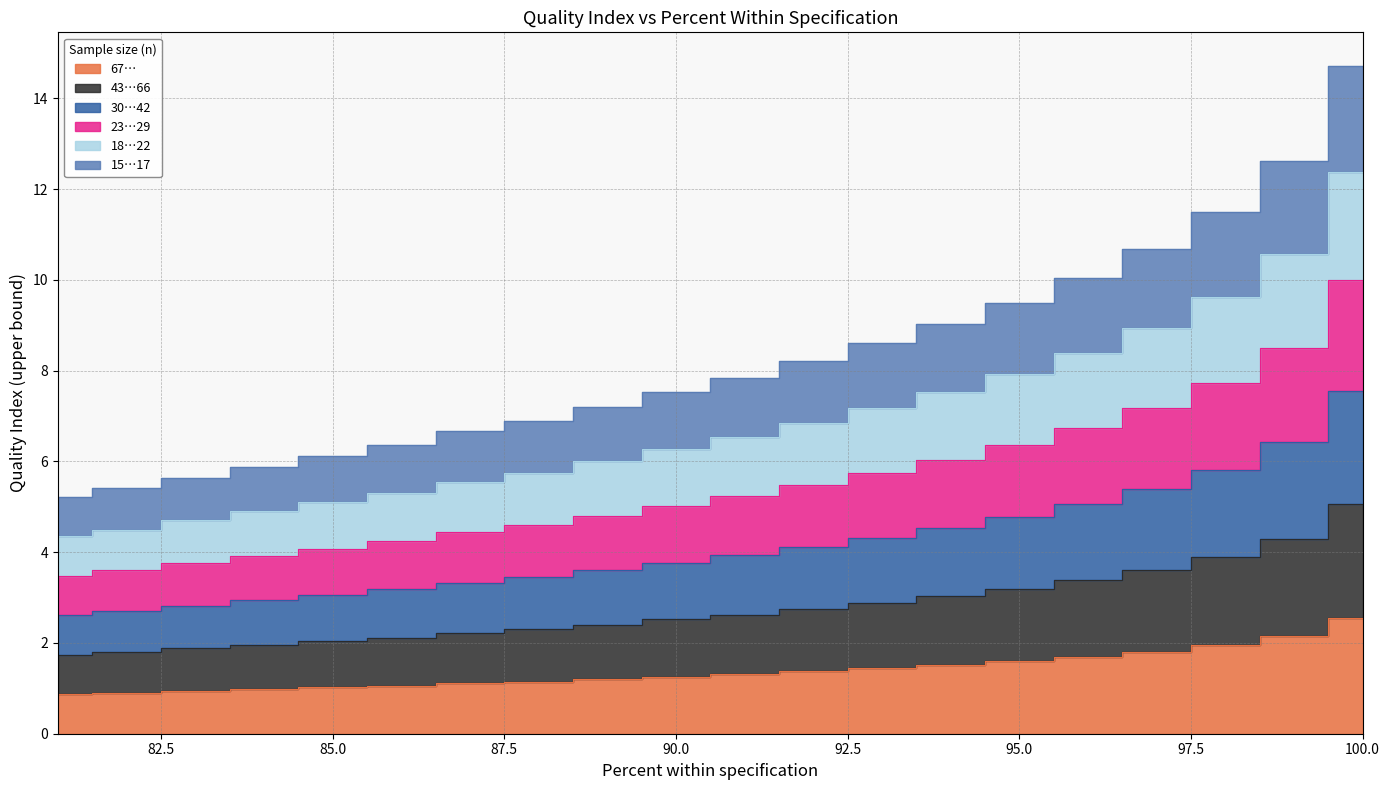

At which category is the sum across all series the highest?

100